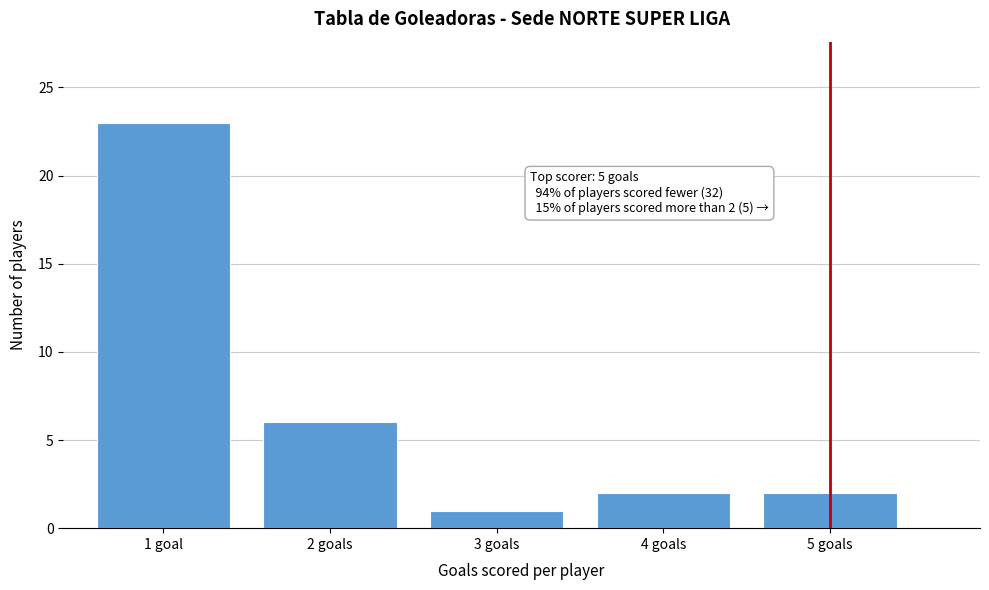

Reading left to right, list all the values displayed in this chart.

1 goal=23	2 goals=6	3 goals=1	4 goals=2	5 goals=2